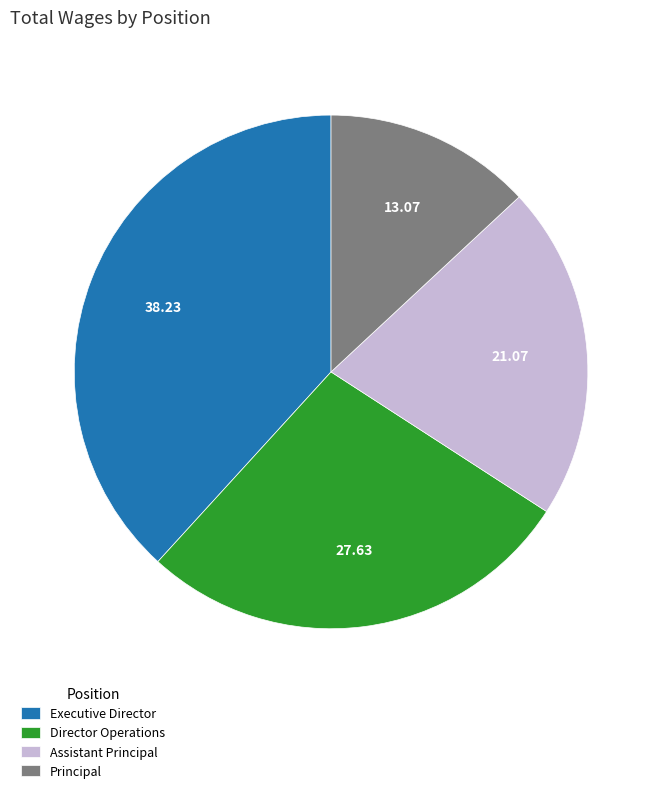

Rank the categories by value from highest to lowest.

Executive Director, Director Operations, Assistant Principal, Principal